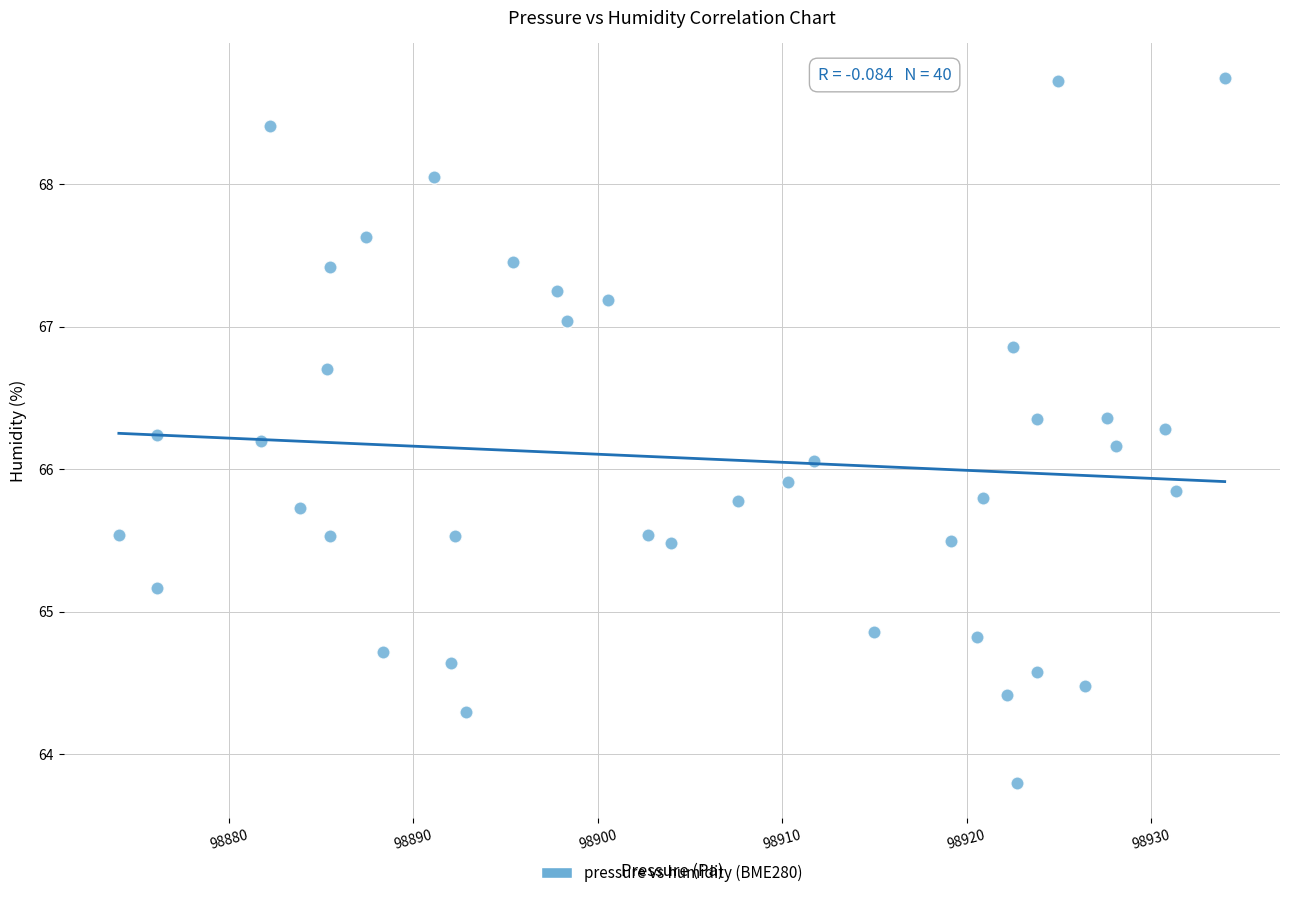

What is the range of X values (max minus min)?

60.0